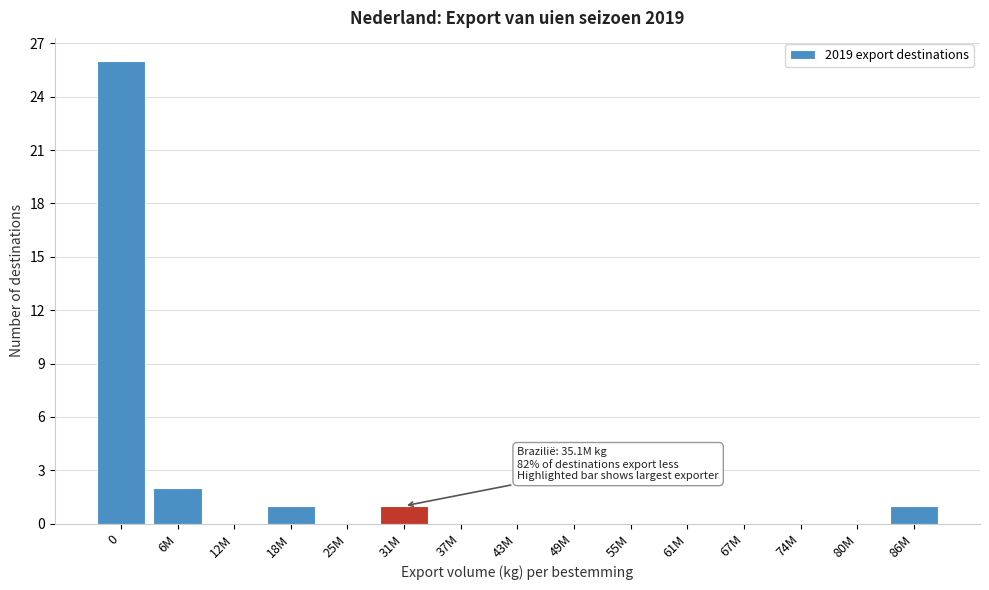

Reading right to left, extract all data points from this chart.

86M=1	80M=0	74M=0	67M=0	61M=0	55M=0	49M=0	43M=0	37M=0	31M=1	25M=0	18M=1	12M=0	6M=2	0=26